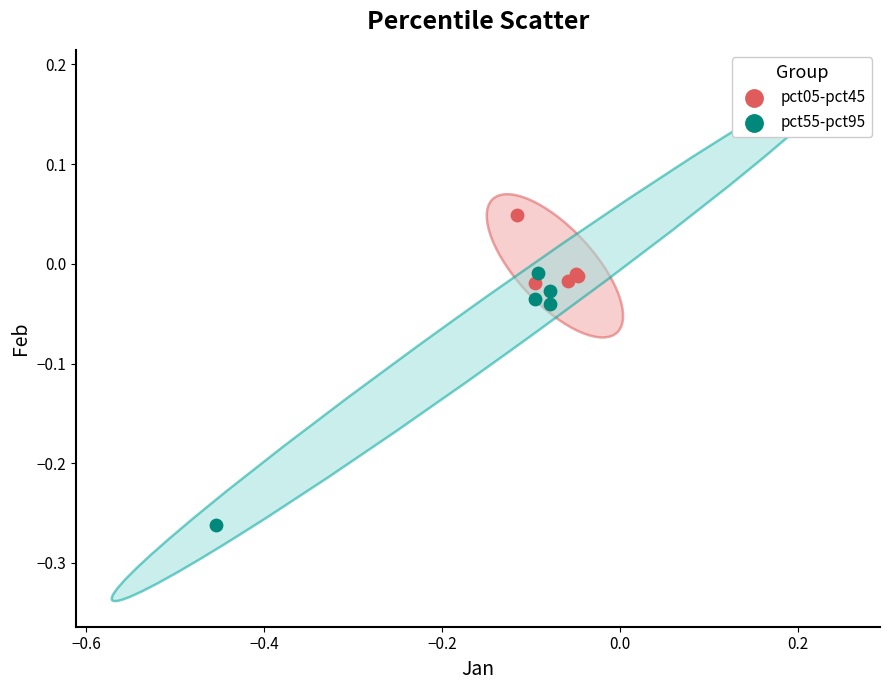

Which series contains the lowest Y value?

pct55-pct95